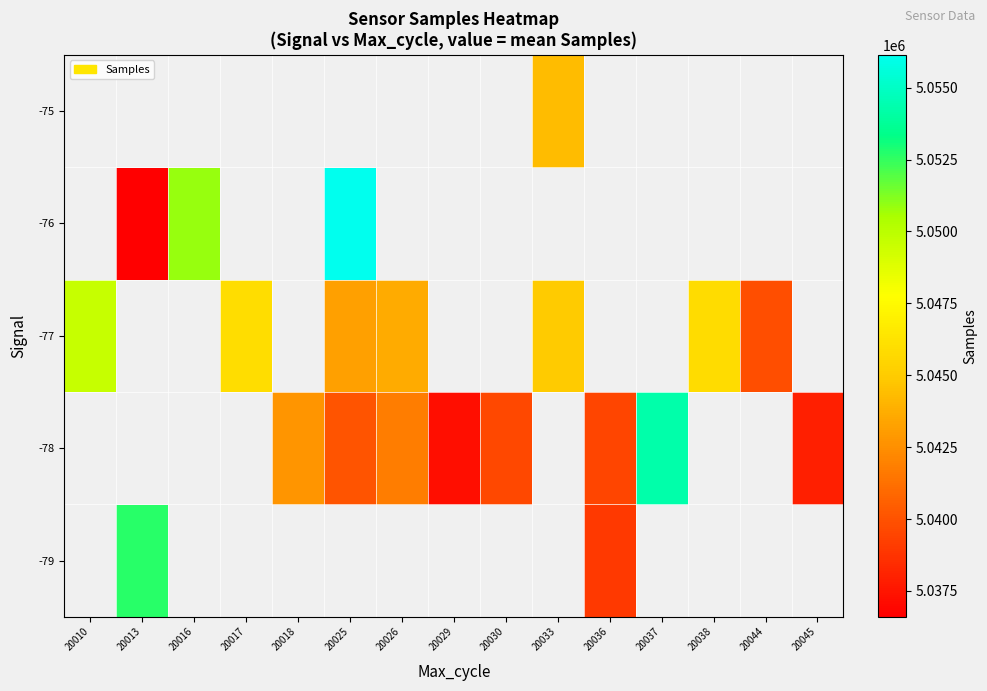

What is the minimum value shown in the chart?

5036604.0